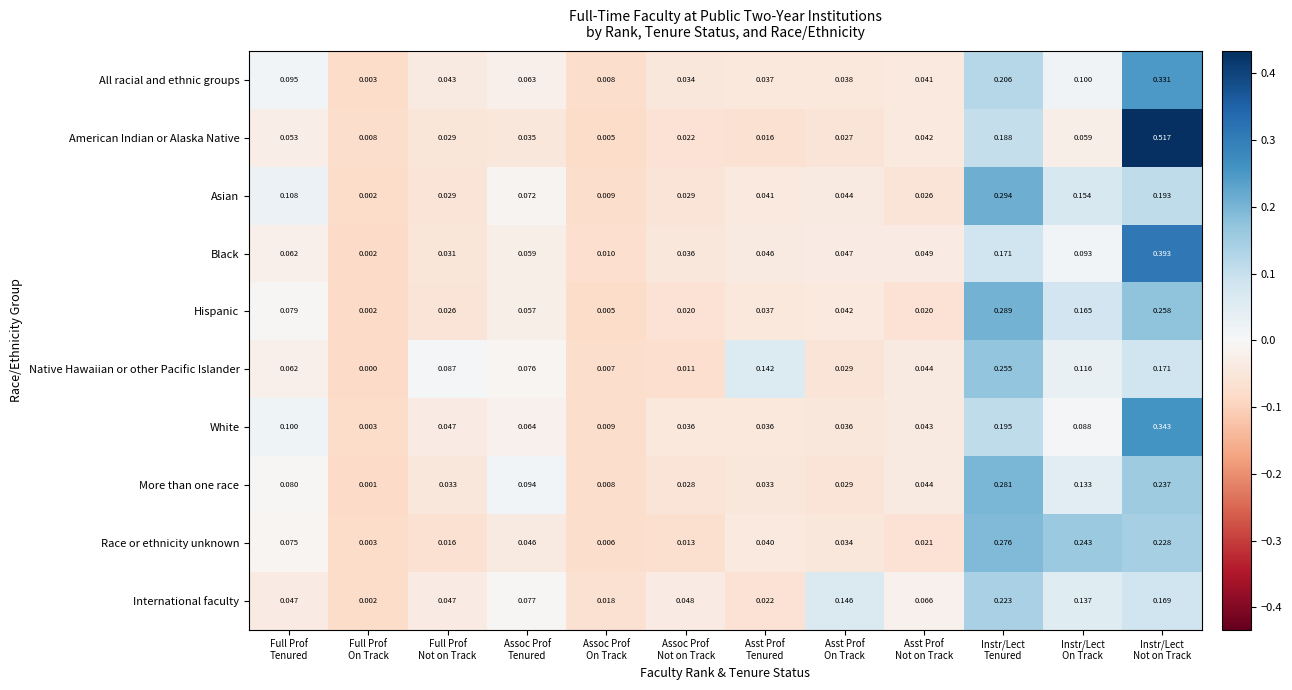

Which series has the largest total across all categories?

International faculty